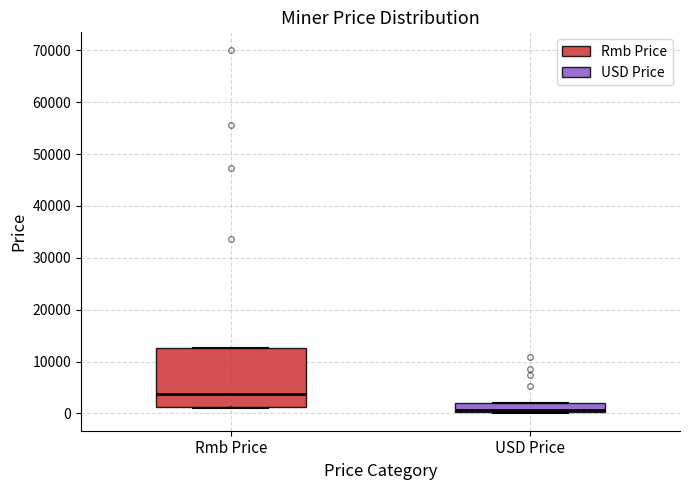

Comparing the boxes themselves (not the whiskers), which one is the tallest?

Rmb Price